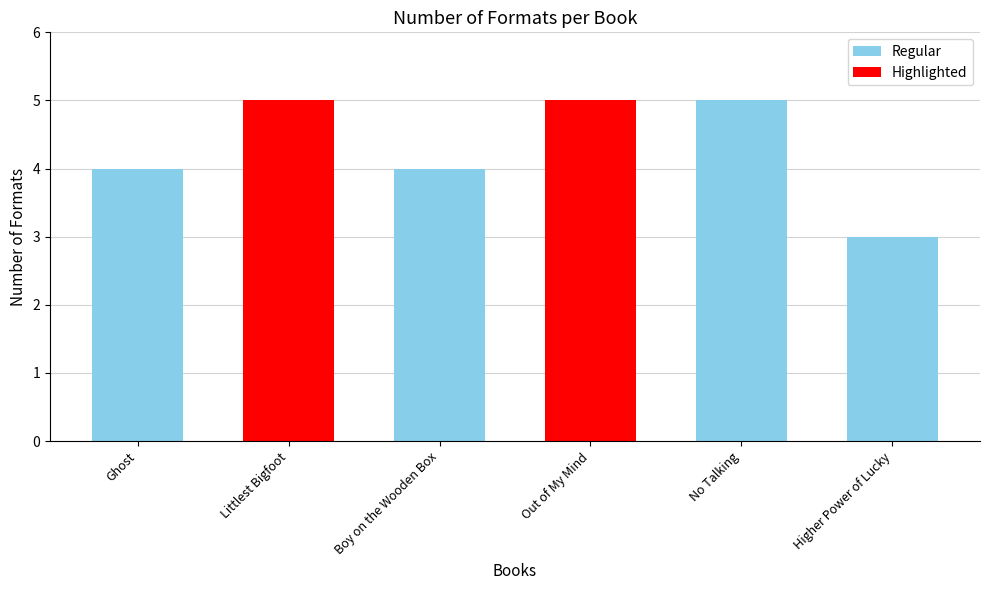

What is the label of the 6th bar from the left?

Higher Power of Lucky